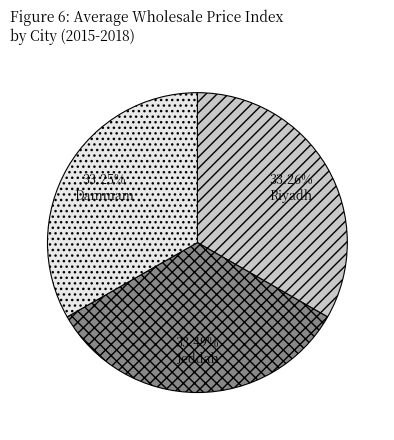

To the nearest percent, what portion does Riyadh represent?

33%